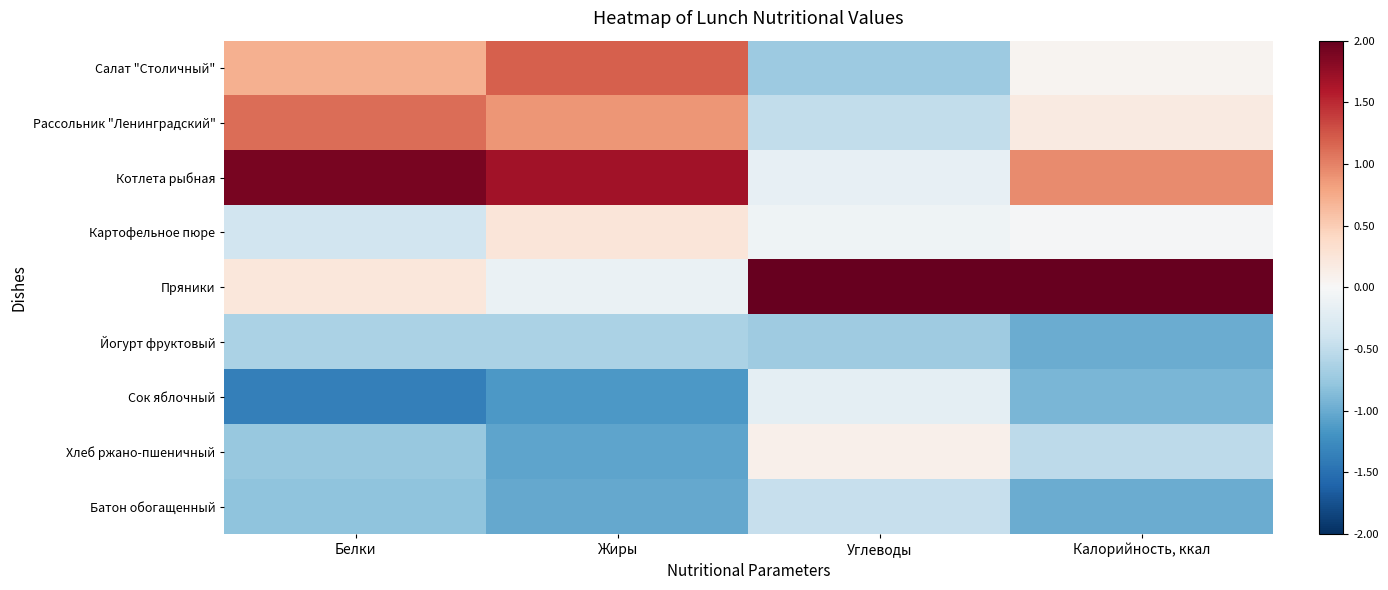

Which has a higher value, Жиры or Углеводы?

Жиры